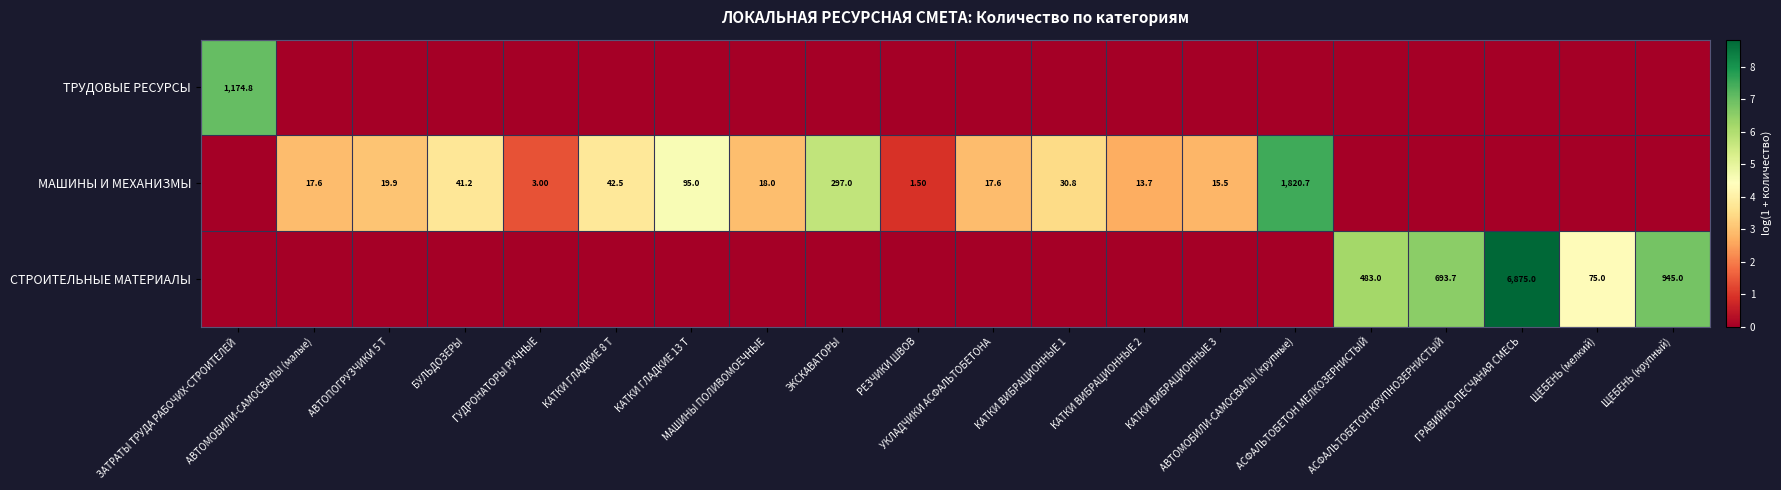

Where is ТРУДОВЫЕ РЕСУРСЫ nearest to the value 3?

АВТОМОБИЛИ-САМОСВАЛЫ (малые)